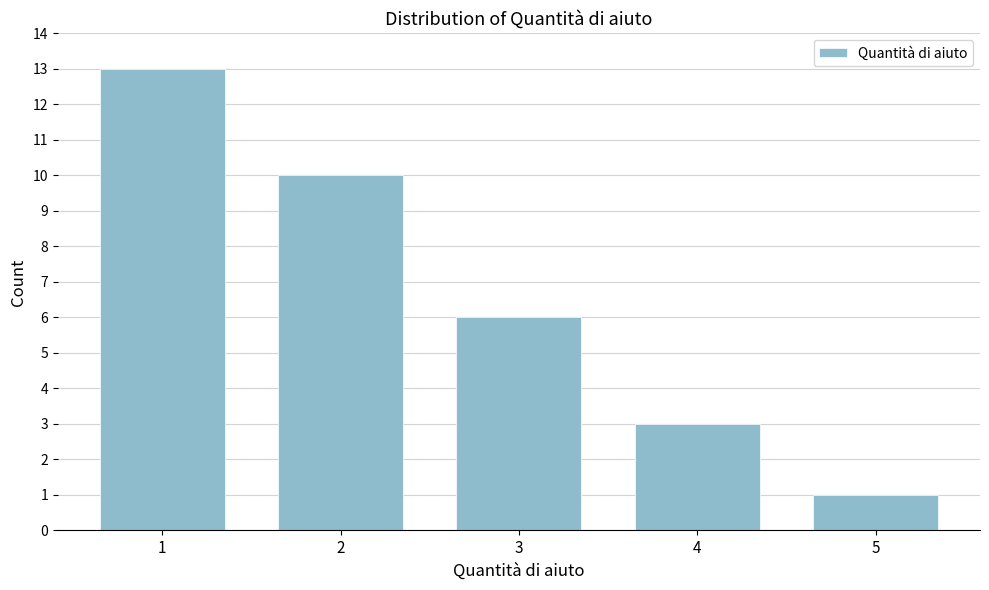

Reading right to left, extract all data points from this chart.

5=1	4=3	3=6	2=10	1=13